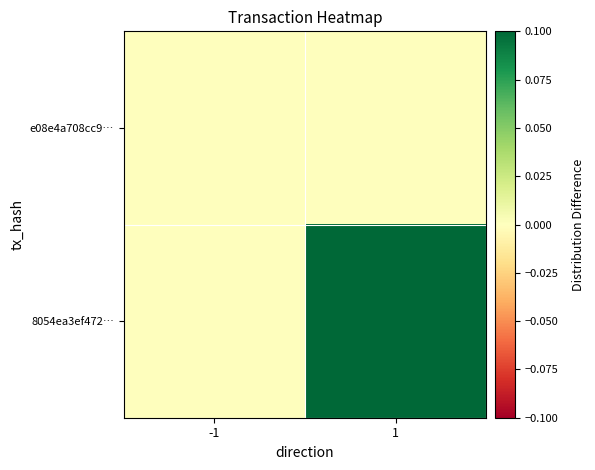

Rank the series by their maximum value, from lowest to highest.

e08e4a708cc9…, 8054ea3ef472…